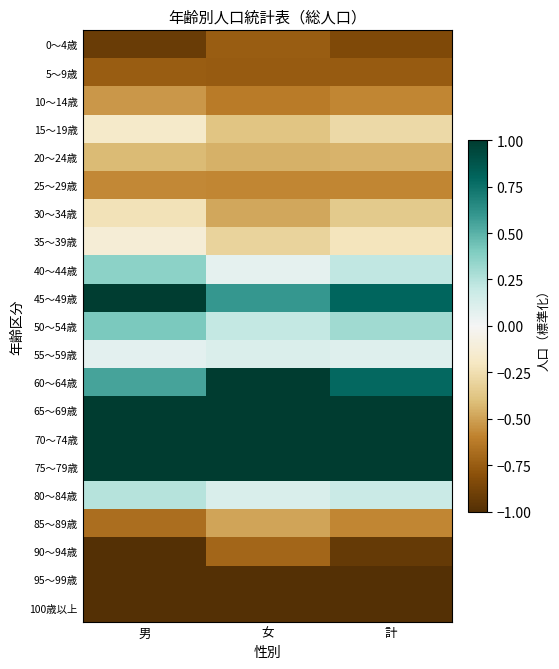

Reading left to right, what are all the values shown in this chart?

0～4歳: 男=-0.9	女=-0.7	計=-0.8
5～9歳: 男=-0.7	女=-0.8	計=-0.8
10～14歳: 男=-0.5	女=-0.6	計=-0.6
15～19歳: 男=-0.2	女=-0.4	計=-0.3
20～24歳: 男=-0.4	女=-0.5	計=-0.4
25～29歳: 男=-0.6	女=-0.6	計=-0.6
30～34歳: 男=-0.2	女=-0.5	計=-0.4
35～39歳: 男=-0.1	女=-0.3	計=-0.2
40～44歳: 男=0.4	女=0.1	計=0.2
45～49歳: 男=1.0	女=0.6	計=0.8
50～54歳: 男=0.4	女=0.2	計=0.3
55～59歳: 男=0.1	女=0.1	計=0.1
60～64歳: 男=0.6	女=1.0	計=0.8
65～69歳: 男=1.6	女=1.9	計=1.8
70～74歳: 男=2.4	女=2.7	計=2.6
75～79歳: 男=1.7	女=1.4	計=1.6
80～84歳: 男=0.2	女=0.1	計=0.2
85～89歳: 男=-0.7	女=-0.5	計=-0.6
90～94歳: 男=-1.1	女=-0.7	計=-0.9
95～99歳: 男=-1.4	女=-1.2	計=-1.3
100歳以上: 男=-1.4	女=-1.4	計=-1.4